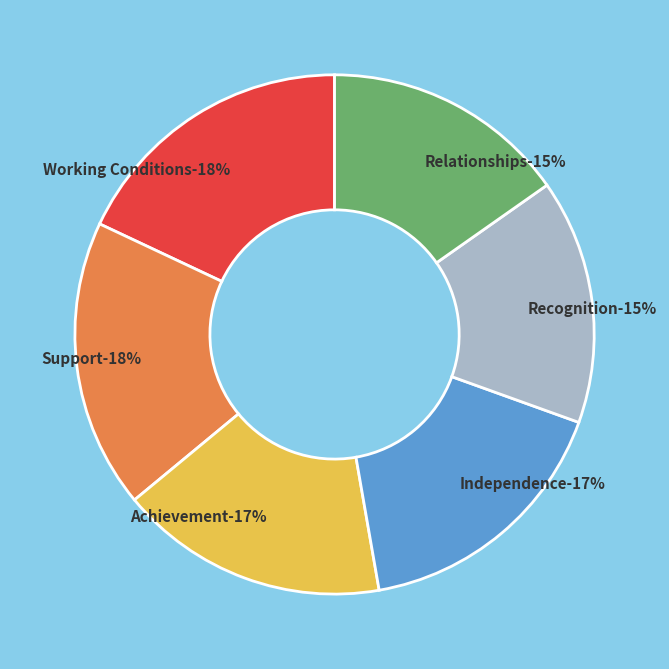

To the nearest percent, what is the combined percentage of Support and Achievement?

35%